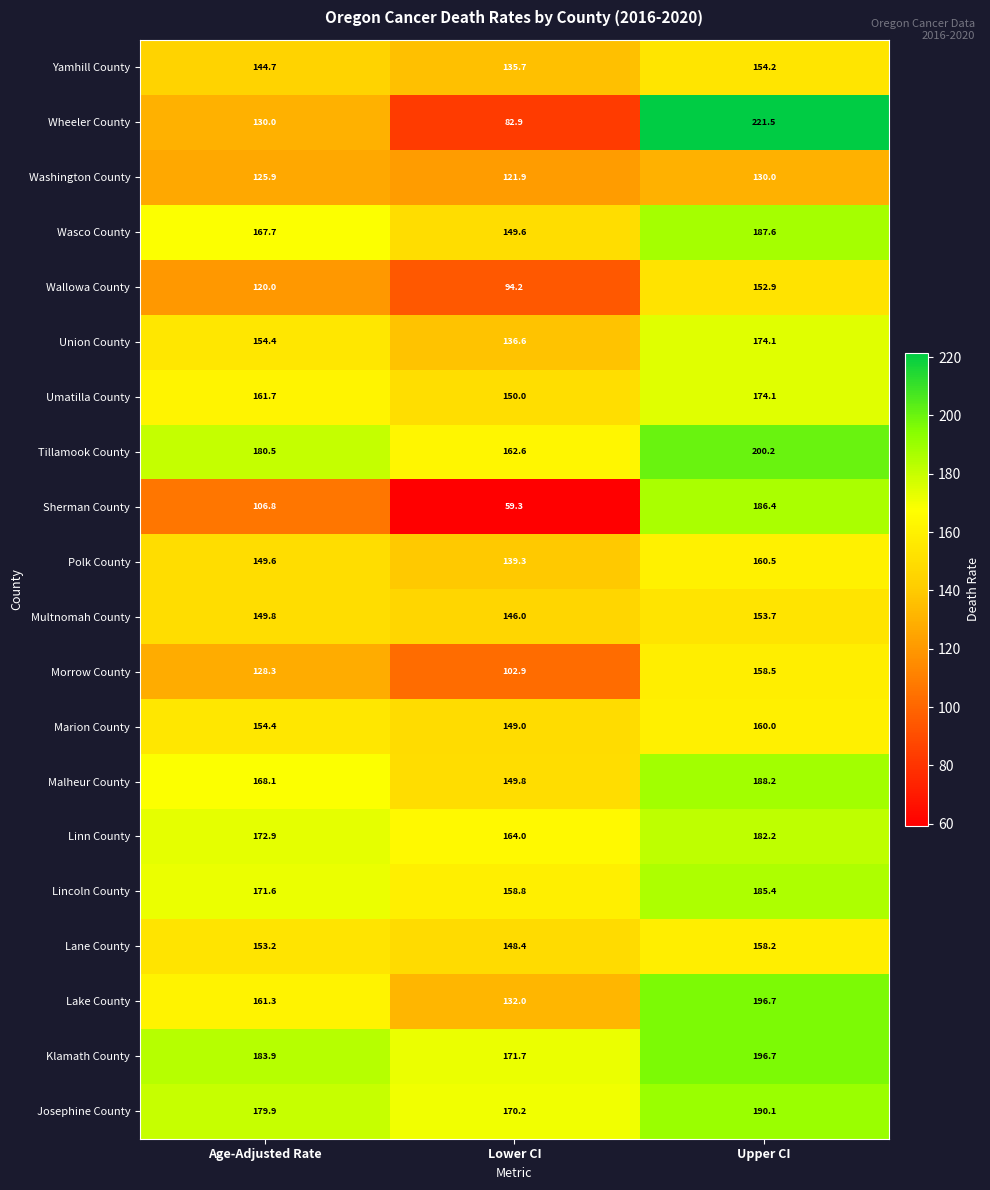

At which category is the sum across all series the highest?

Upper CI